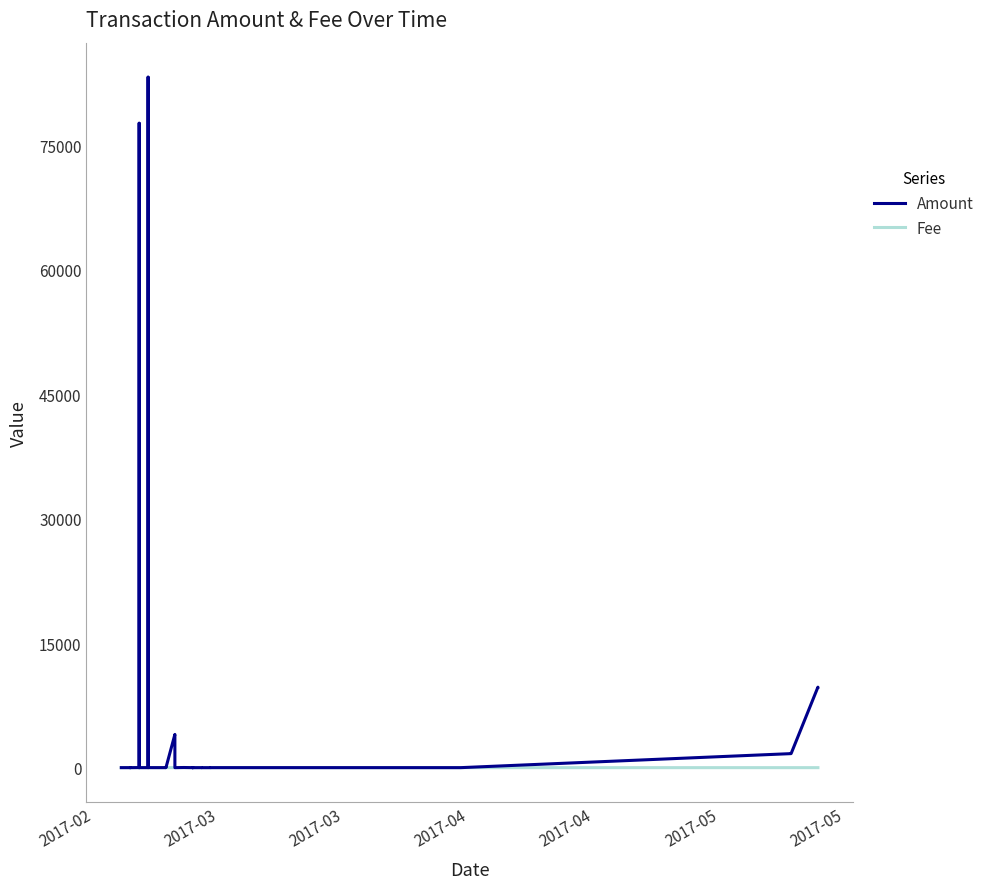

True or false: Amount has a value of 0.5 at 35.

False